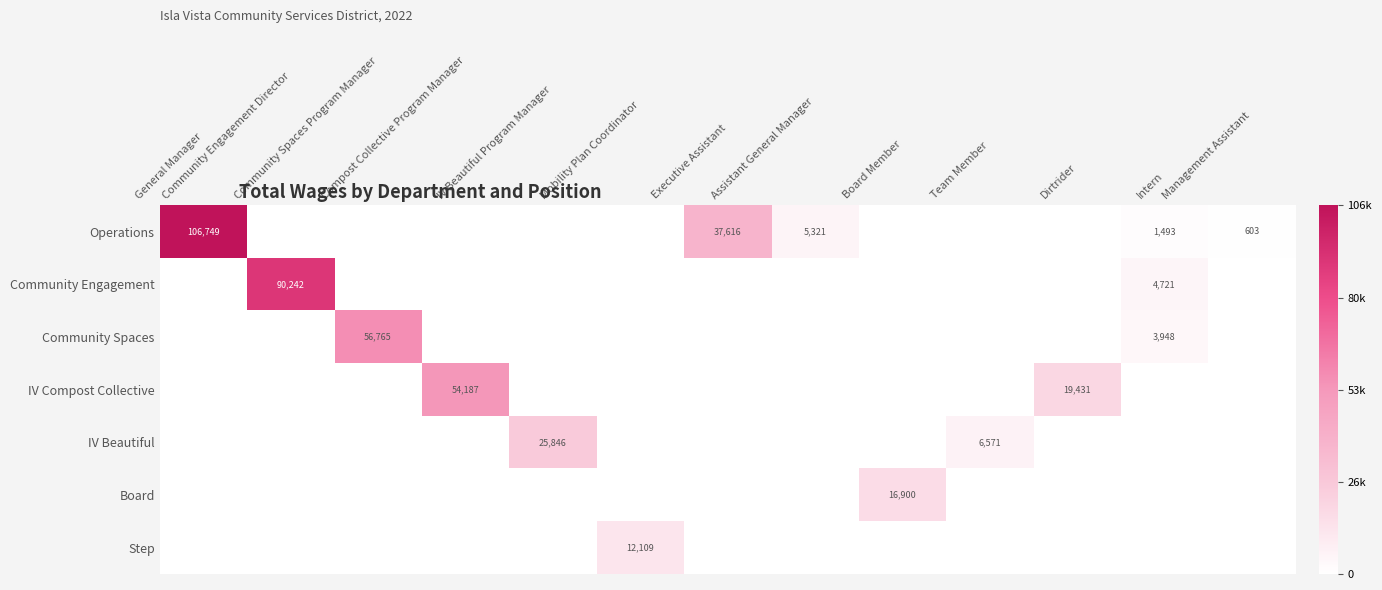

Where is Operations nearest to the value 53374?

Executive Assistant